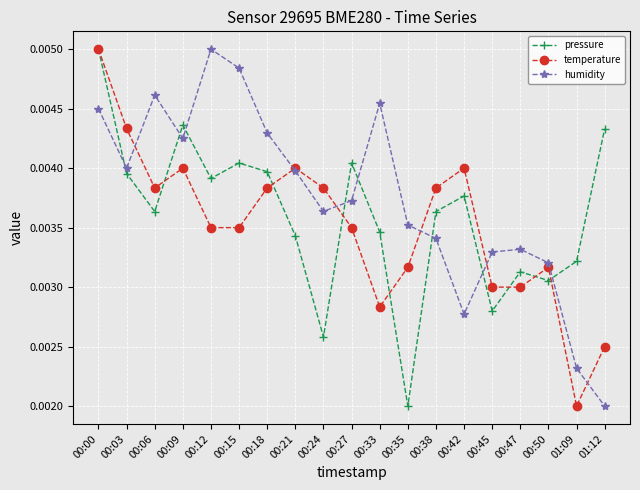

Does the chart display data point markers on the line(s)?

Yes